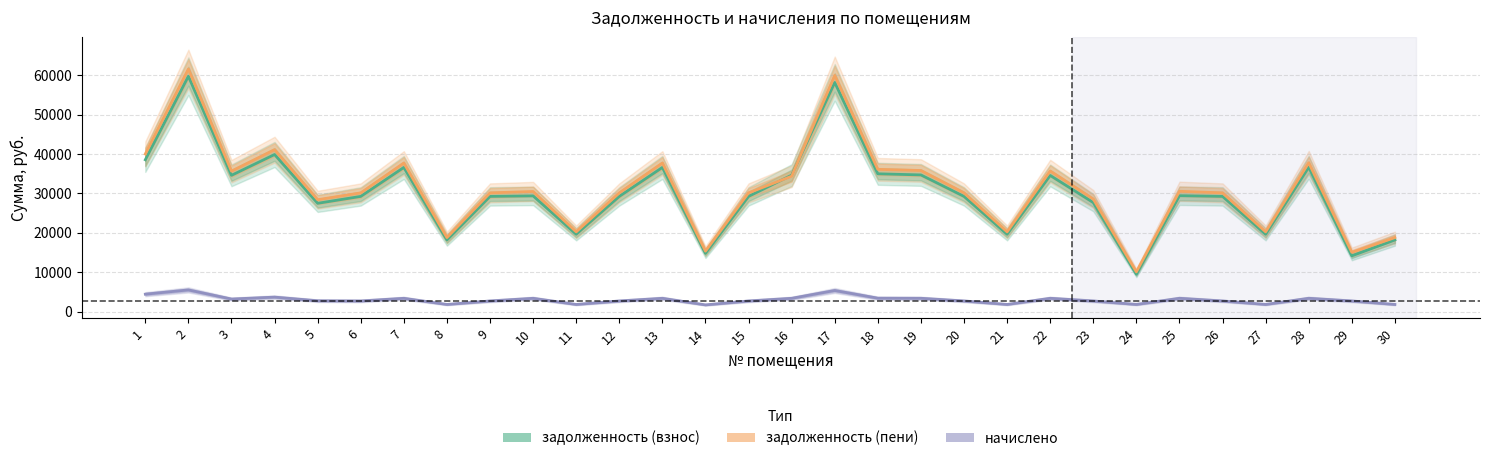

How many distinct data groups are displayed?

3